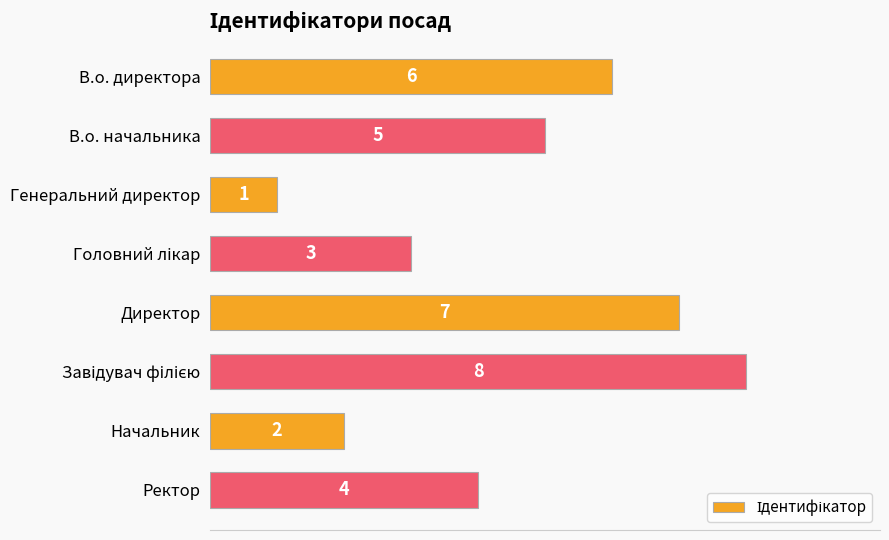

What is the change in value from В.о. директора to Генеральний директор?

-5